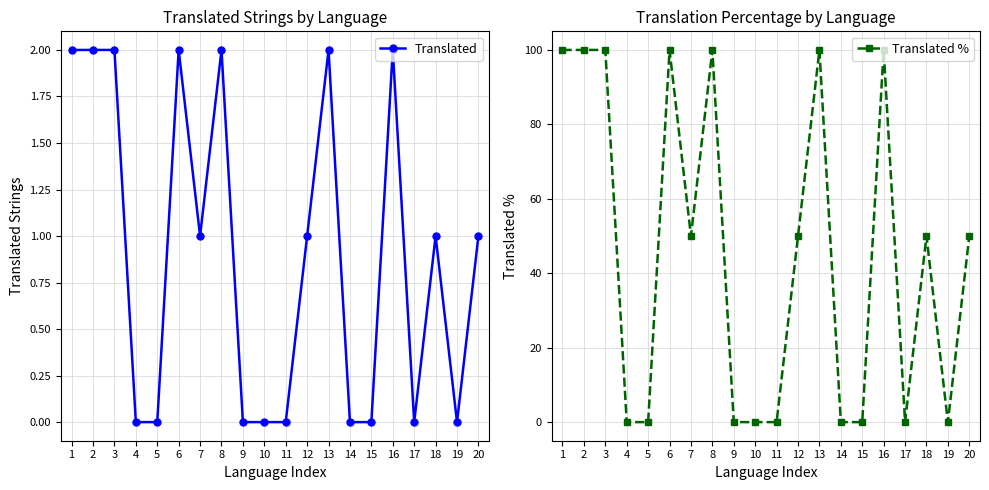

Which has a higher value, 14 or 10?

14